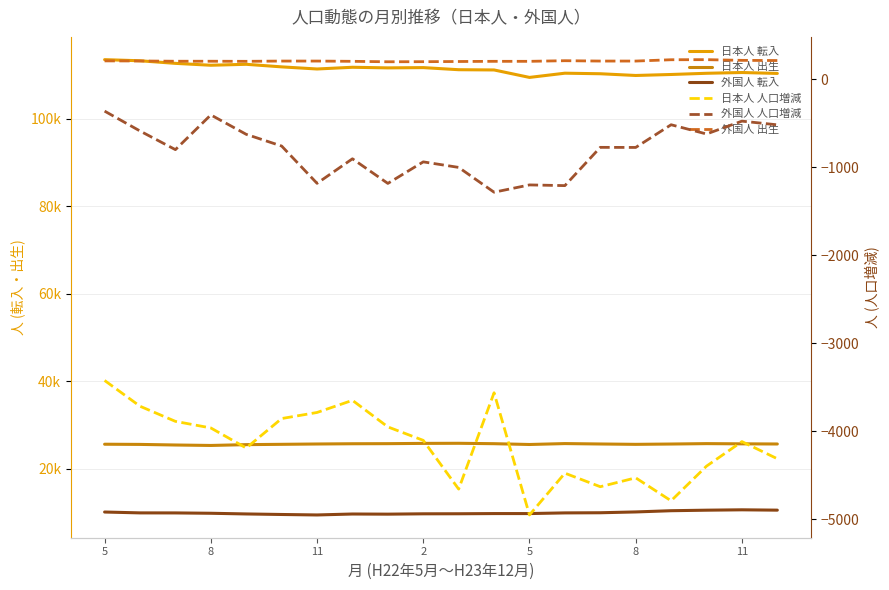

What is the difference between the 外国人 人口増減 values at 7 and 11?

380